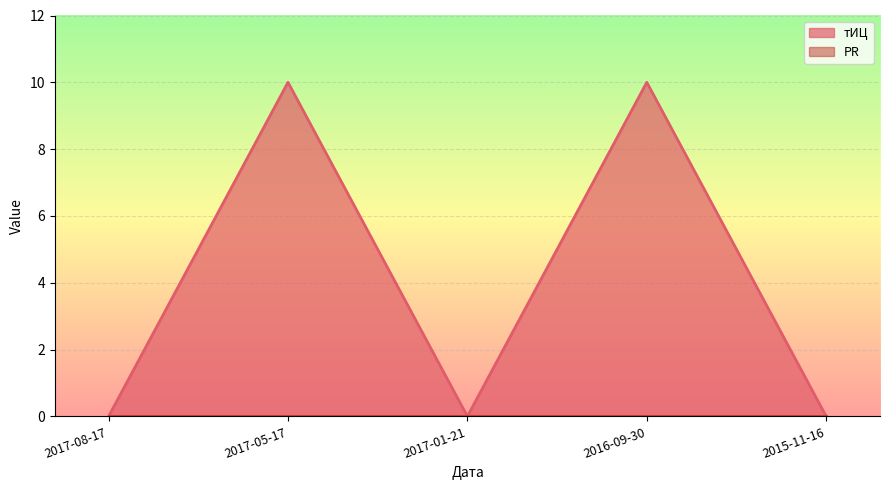

Where is the data nearest to the value 5?

2017-08-17